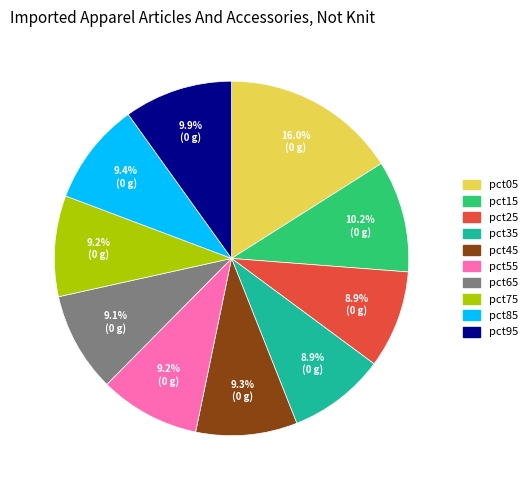

Does any single category account for the majority?

No